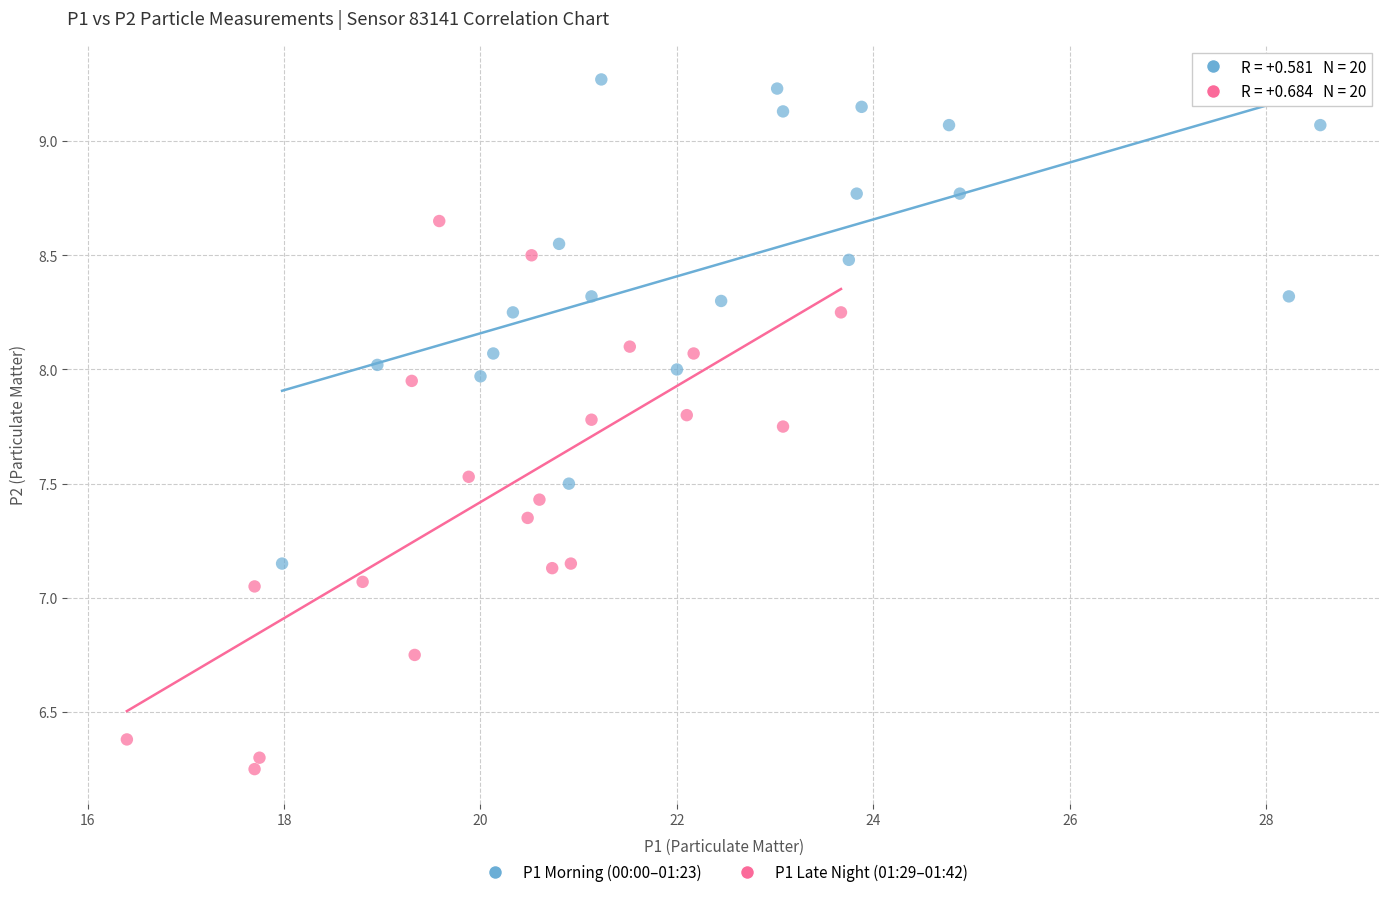

Which series reaches the minimum Y coordinate?

P1 Late Night (01:29–01:42)